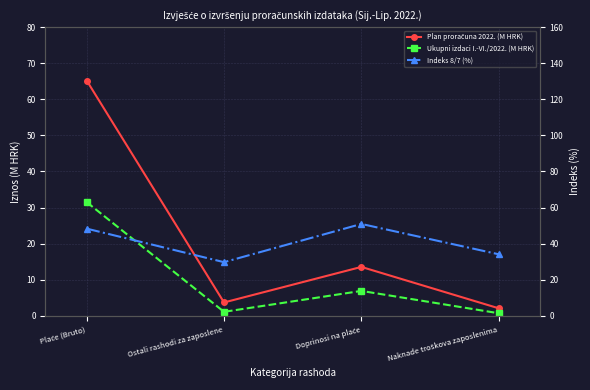

What is the spread (max minus min) of values at Doprinosi na plaće?

44.0